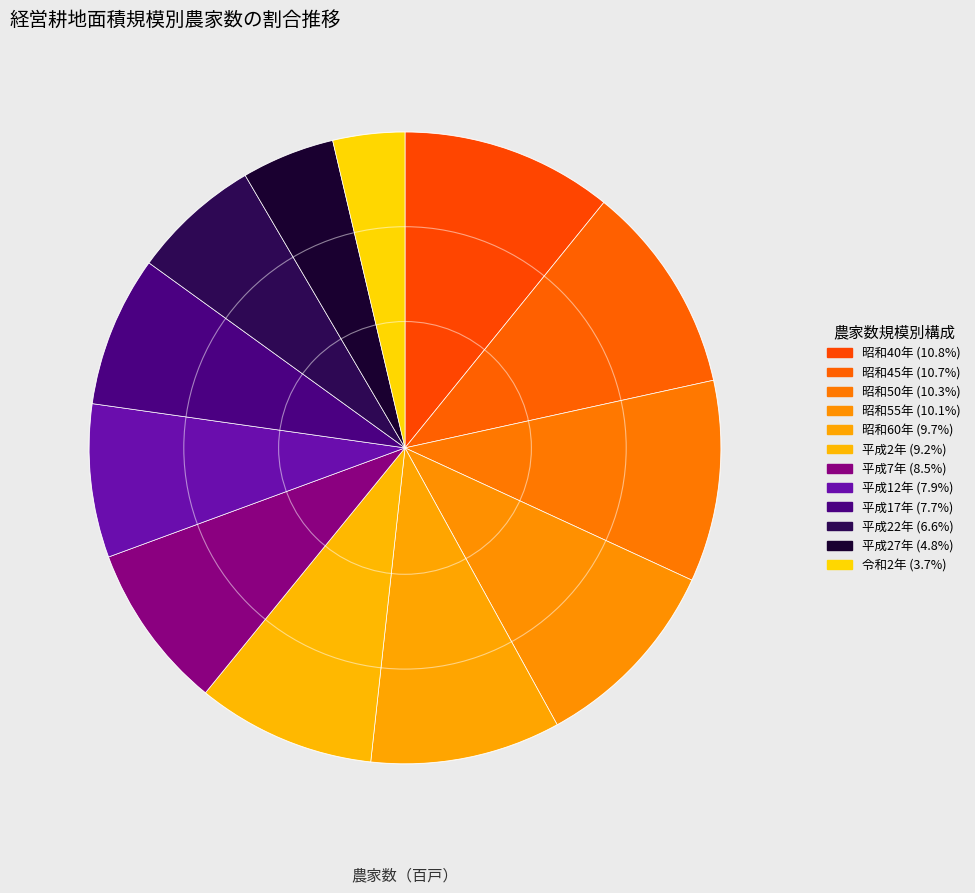

Combined, do 平成27年 and 平成17年 account for over 50%?

No